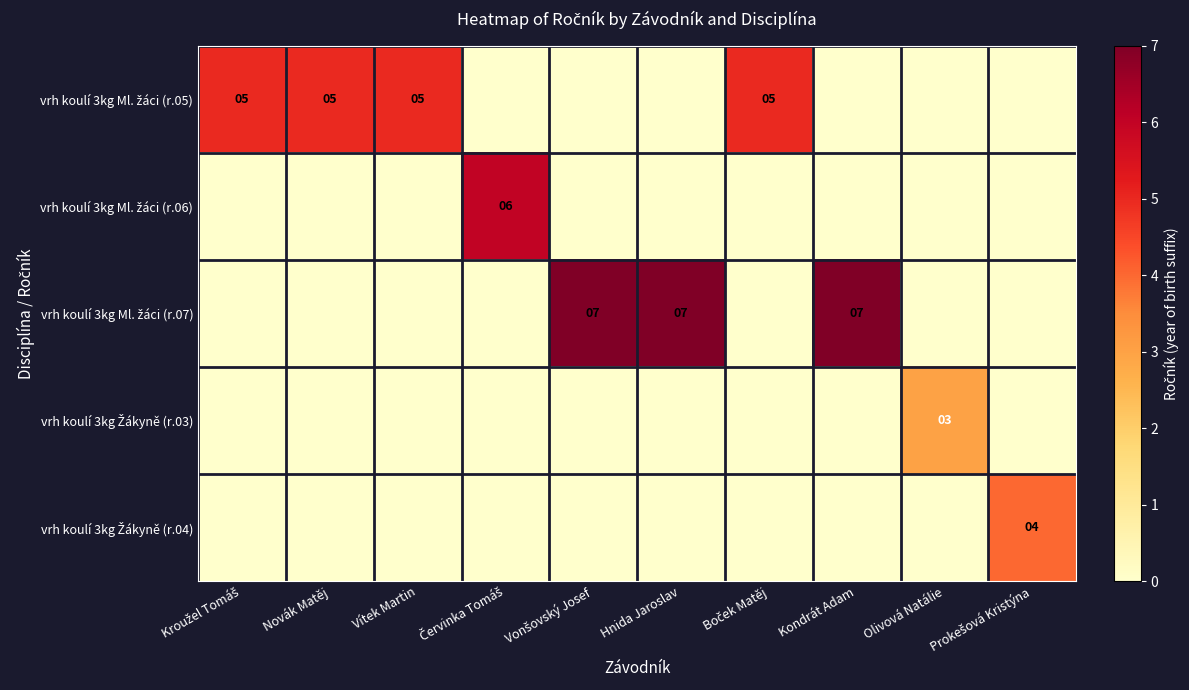

What is the spread (max minus min) of values at Vonšovský Josef?

7